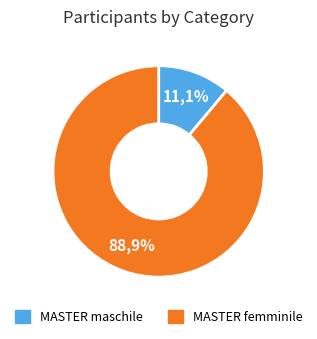

What percentage is NOT represented by MASTER maschile?

88.9%